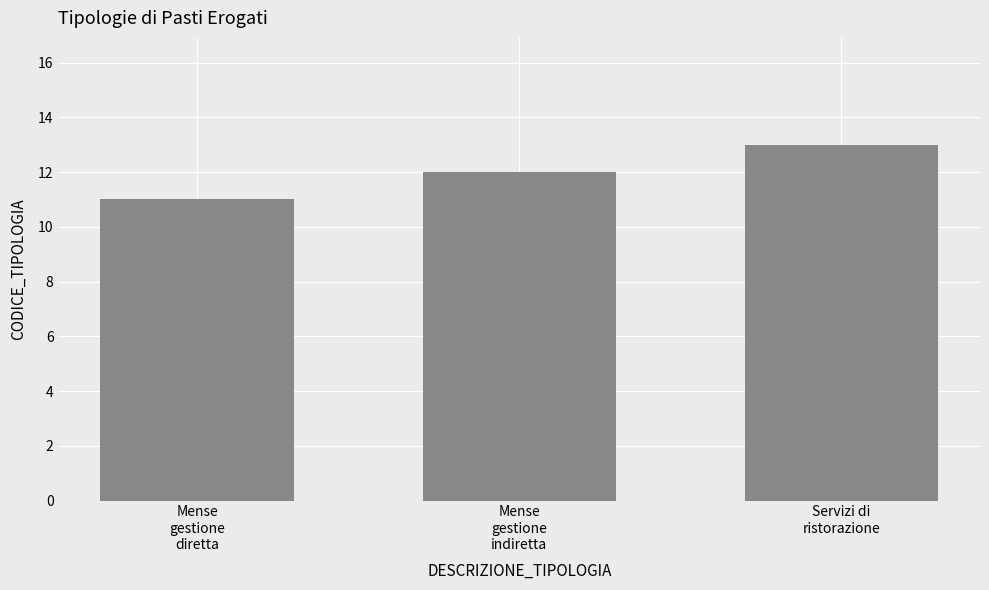

What is the sum of all values?

36